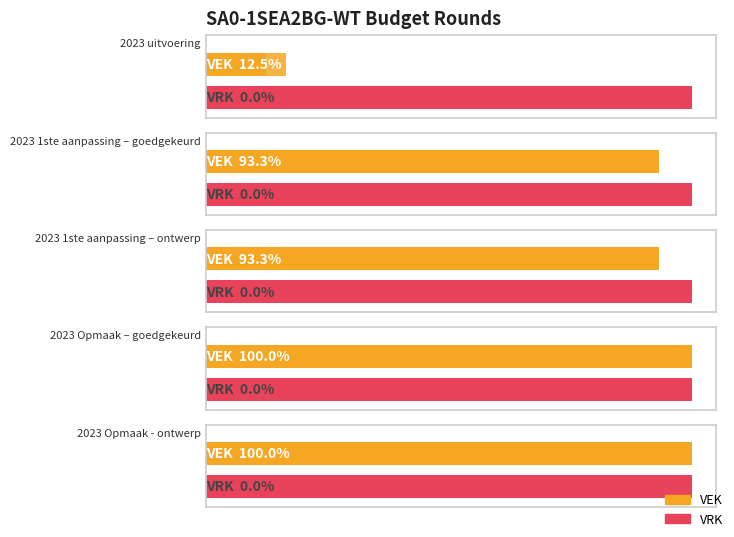

Are the bars horizontal?

Yes